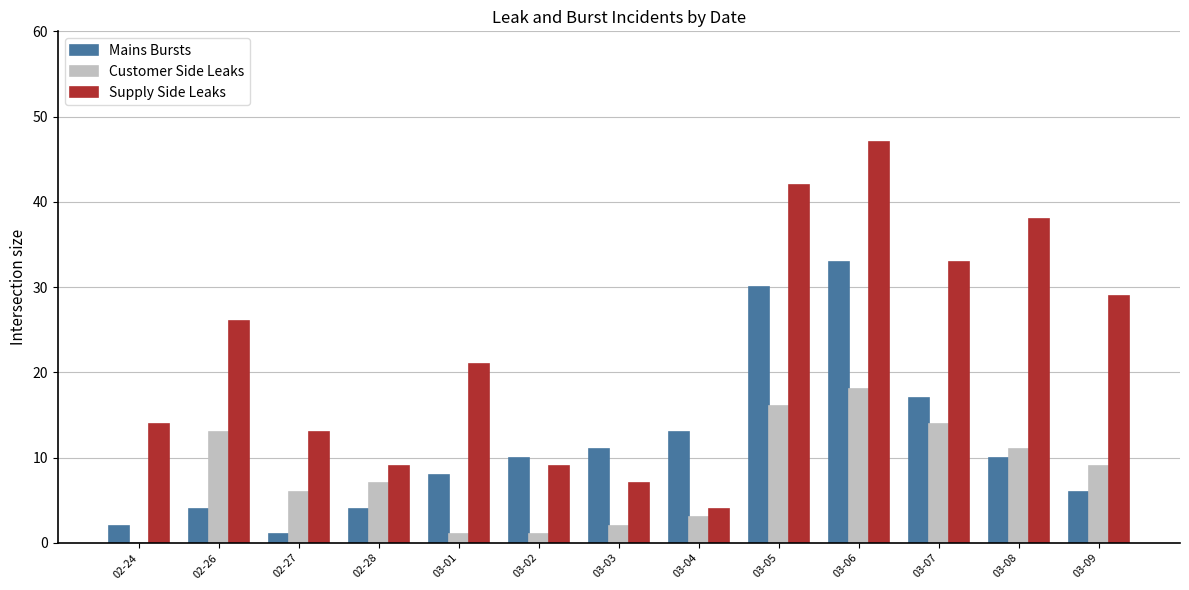

Count the number of data series in this chart.

3